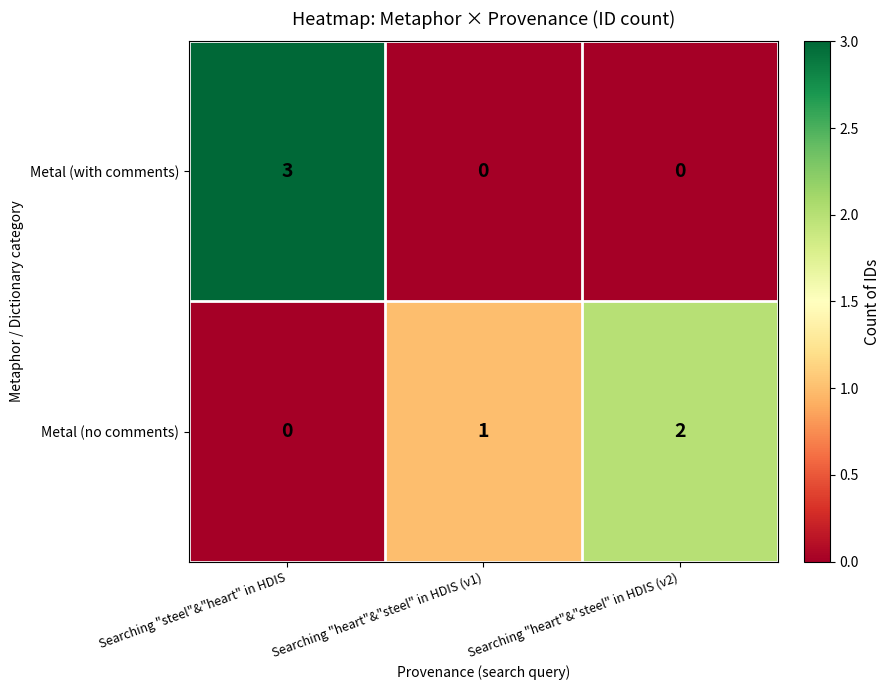

What is the difference between the maximum and second lowest values in the Metal (with comments) series?

3